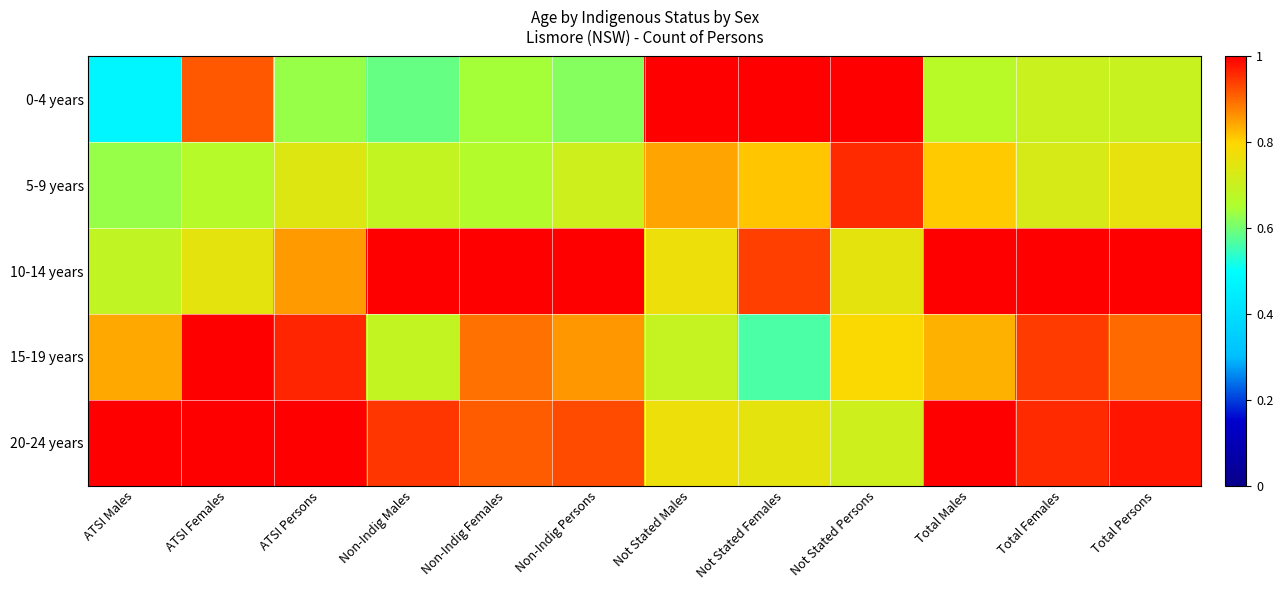

What is the minimum value shown in the chart?

0.5